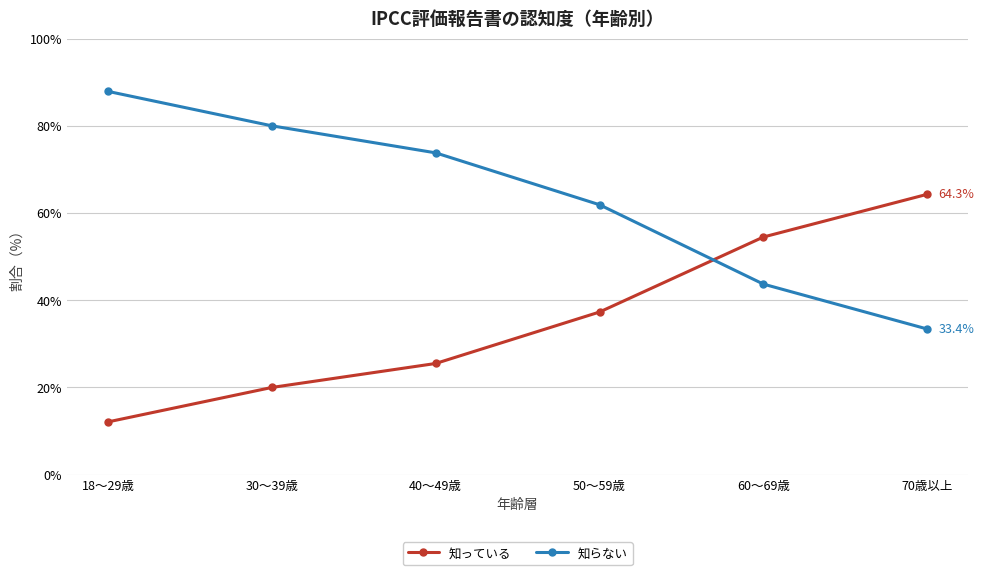

How many lines are shown in the chart?

2